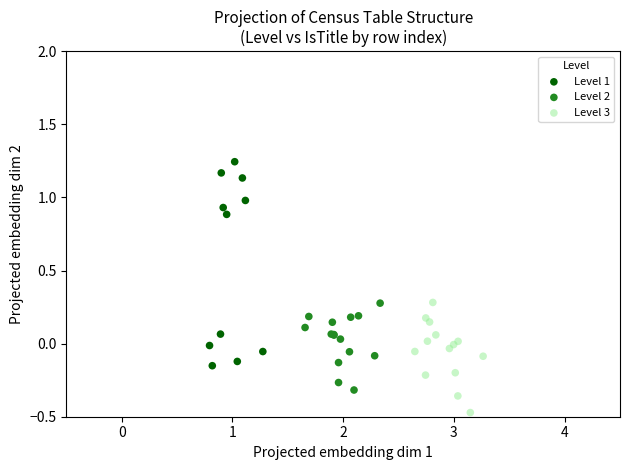

Which series has the largest Y range (max minus min)?

Level 1